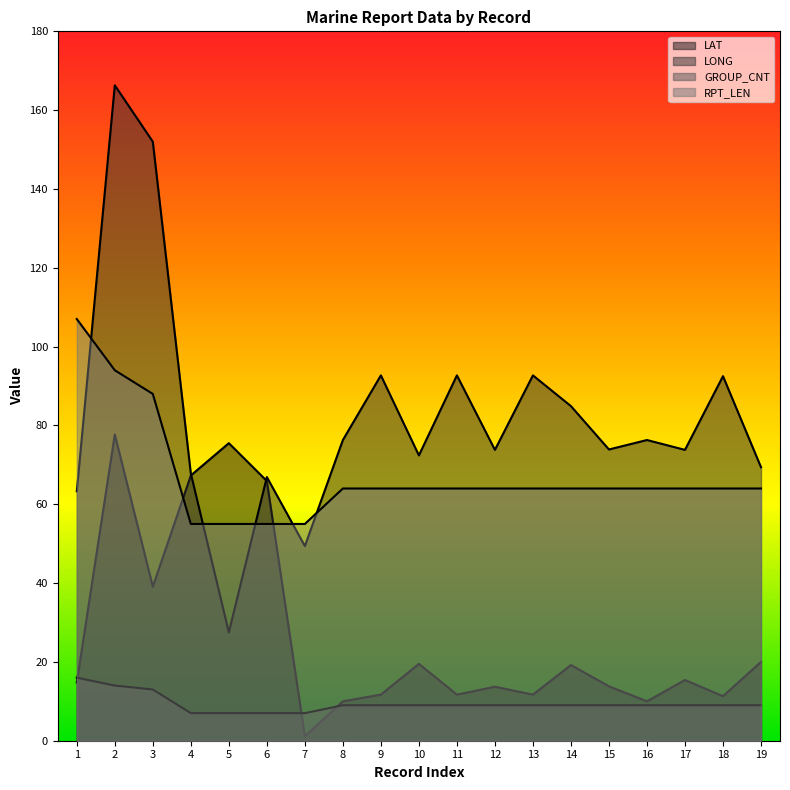

True or false: LONG has a value of 72.4 at 10.

True